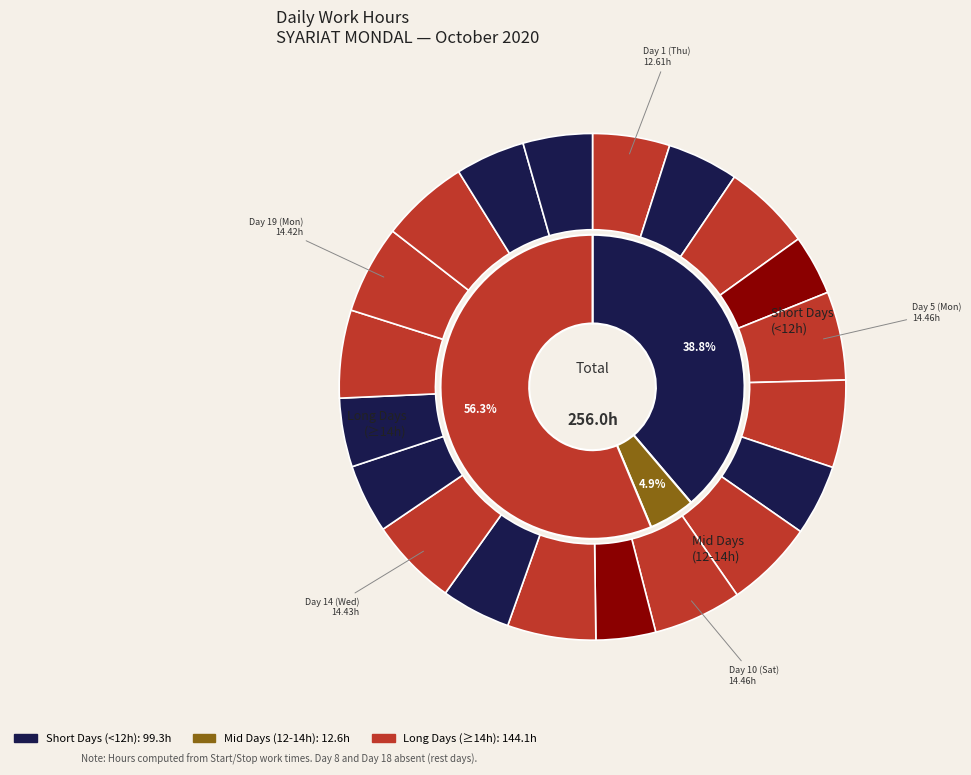

How many slices are in this pie chart?

20